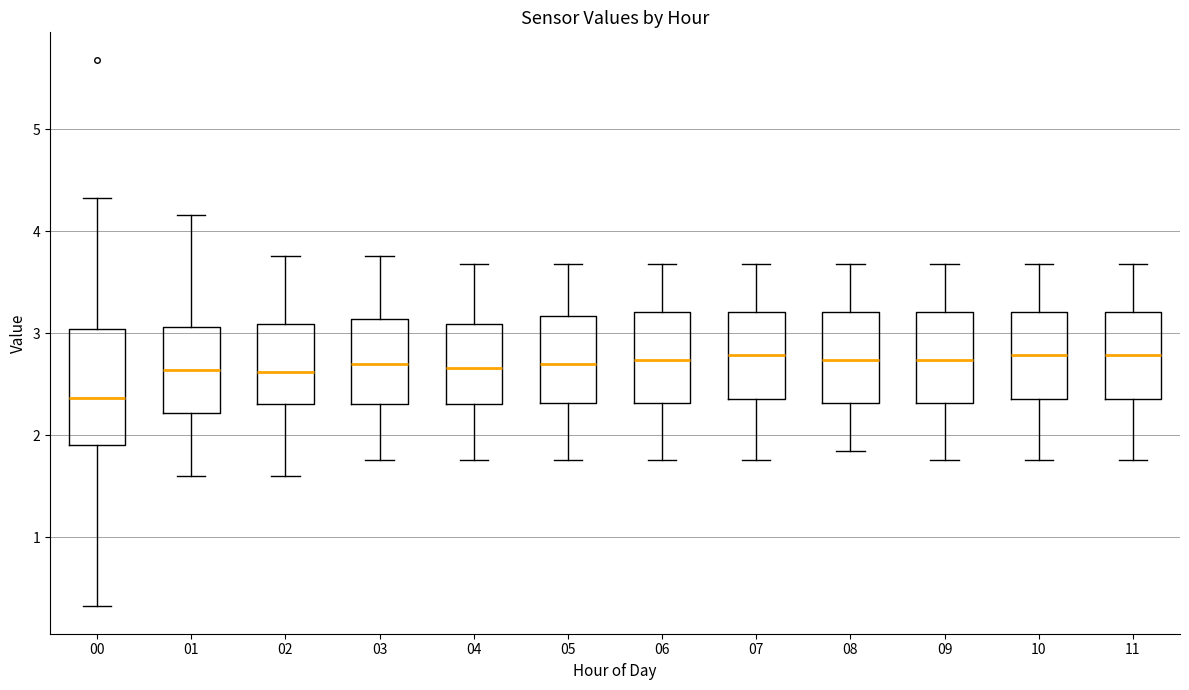

Reading left to right, transcribe this box plot: for each box, give where its median line is, the range the box spans, and where its two whiskers end, as read against the y-axis. The values are not printed on the chart, so give them approximately, as read against the axis.

00: median 2.4, box 1.9 to 3.0, whiskers 0.3 to 4.3
01: median 2.6, box 2.2 to 3.1, whiskers 1.6 to 4.2
02: median 2.6, box 2.3 to 3.1, whiskers 1.6 to 3.8
03: median 2.7, box 2.3 to 3.1, whiskers 1.8 to 3.8
04: median 2.7, box 2.3 to 3.1, whiskers 1.8 to 3.7
05: median 2.7, box 2.3 to 3.2, whiskers 1.8 to 3.7
06: median 2.7, box 2.3 to 3.2, whiskers 1.8 to 3.7
07: median 2.8, box 2.4 to 3.2, whiskers 1.8 to 3.7
08: median 2.7, box 2.3 to 3.2, whiskers 1.8 to 3.7
09: median 2.7, box 2.3 to 3.2, whiskers 1.8 to 3.7
10: median 2.8, box 2.4 to 3.2, whiskers 1.8 to 3.7
11: median 2.8, box 2.4 to 3.2, whiskers 1.8 to 3.7